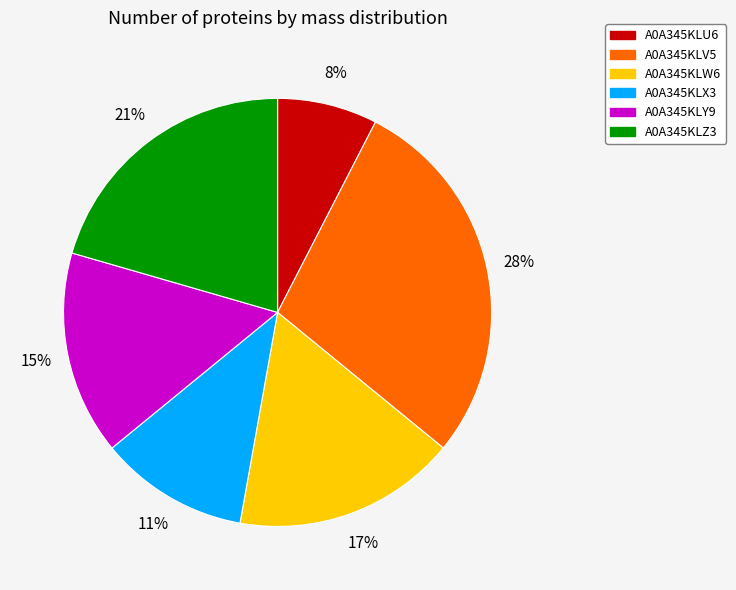

True or false: A0A345KLV5 accounts for 15% of the total.

False